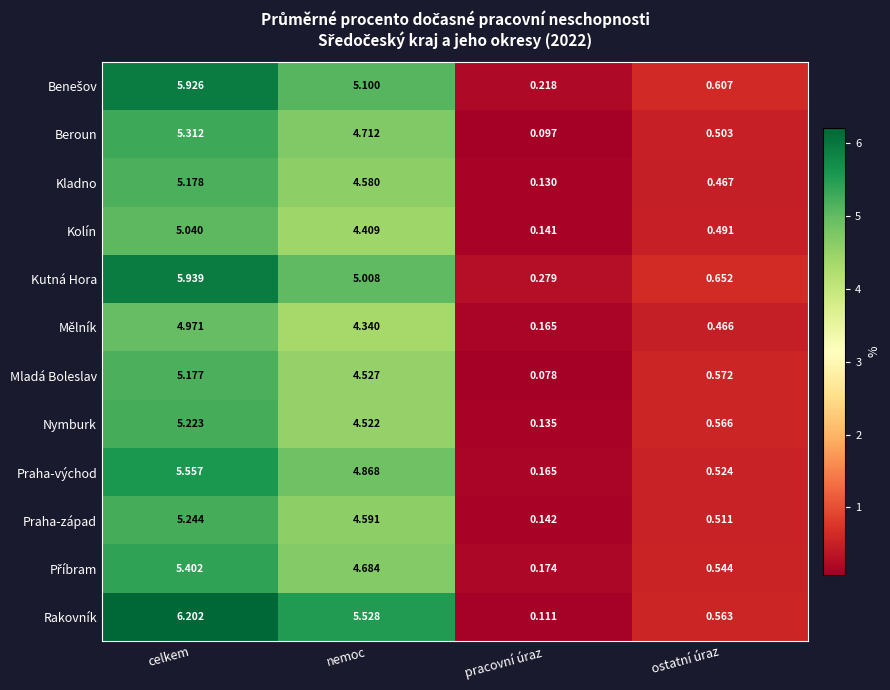

Rank the categories by Praha-západ value from lowest to highest.

pracovní úraz, ostatní úraz, nemoc, celkem